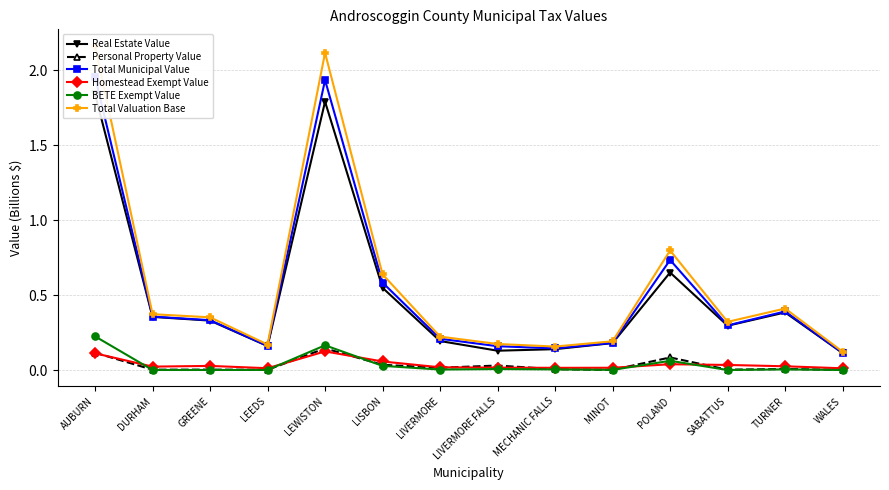

Reading left to right, extract all data points from this chart.

Real Estate Value: 1.8	0.4	0.3	0.2	1.8	0.5	0.2	0.1	0.1	0.2	0.7	0.3	0.4	0.1
Personal Property Value: 0.1	0.0	0.0	0.0	0.1	0.0	0.0	0.0	0.0	0.0	0.1	0.0	0.0	0.0
Total Municipal Value: 2.0	0.4	0.3	0.2	1.9	0.6	0.2	0.2	0.1	0.2	0.7	0.3	0.4	0.1
Homestead Exempt Value: 0.1	0.0	0.0	0.0	0.1	0.1	0.0	0.0	0.0	0.0	0.0	0.0	0.0	0.0
BETE Exempt Value: 0.2	0.0	0.0	0.0	0.2	0.0	0.0	0.0	0.0	0.0	0.1	0.0	0.0	0.0
Total Valuation Base: 2.2	0.4	0.4	0.2	2.1	0.6	0.2	0.2	0.2	0.2	0.8	0.3	0.4	0.1